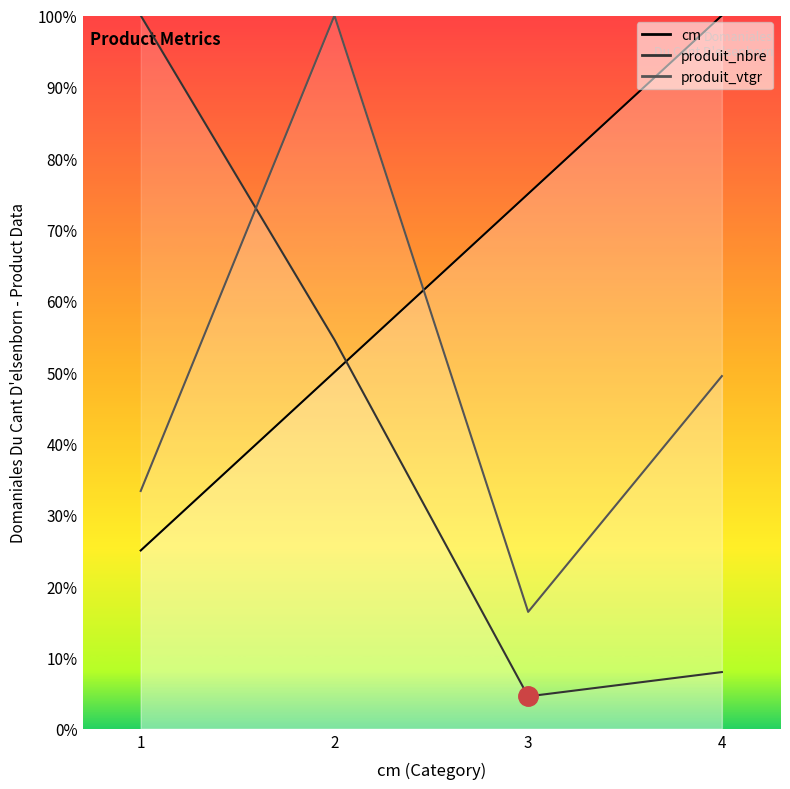

How many lines are shown in the chart?

3